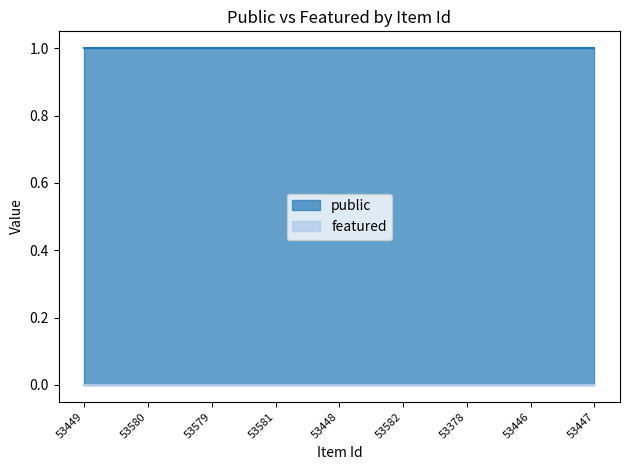

True or false: featured and public cross at least once.

False